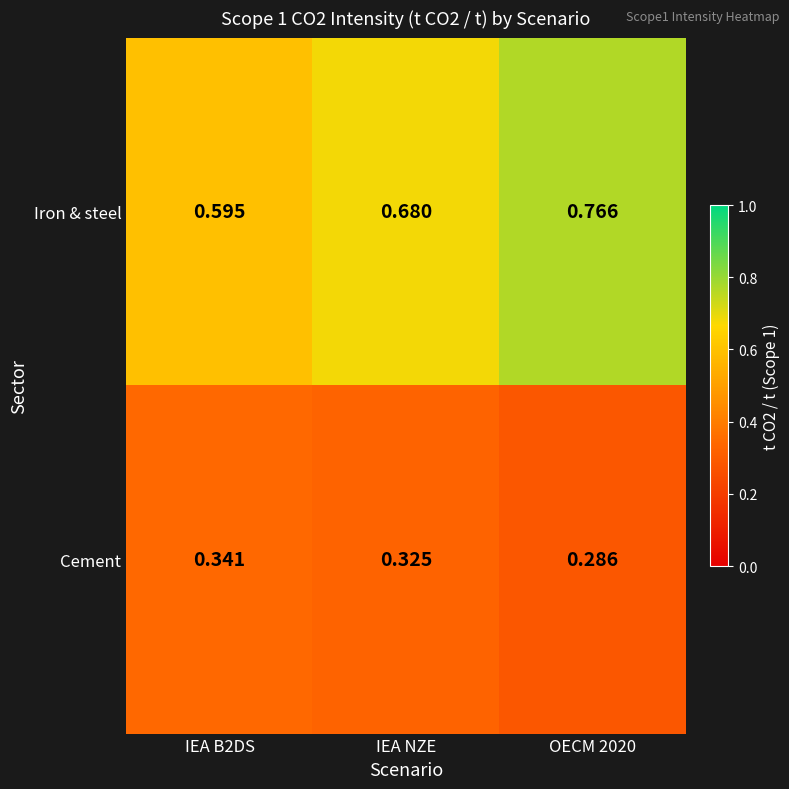

Which series has the largest range (max minus min)?

Iron & steel